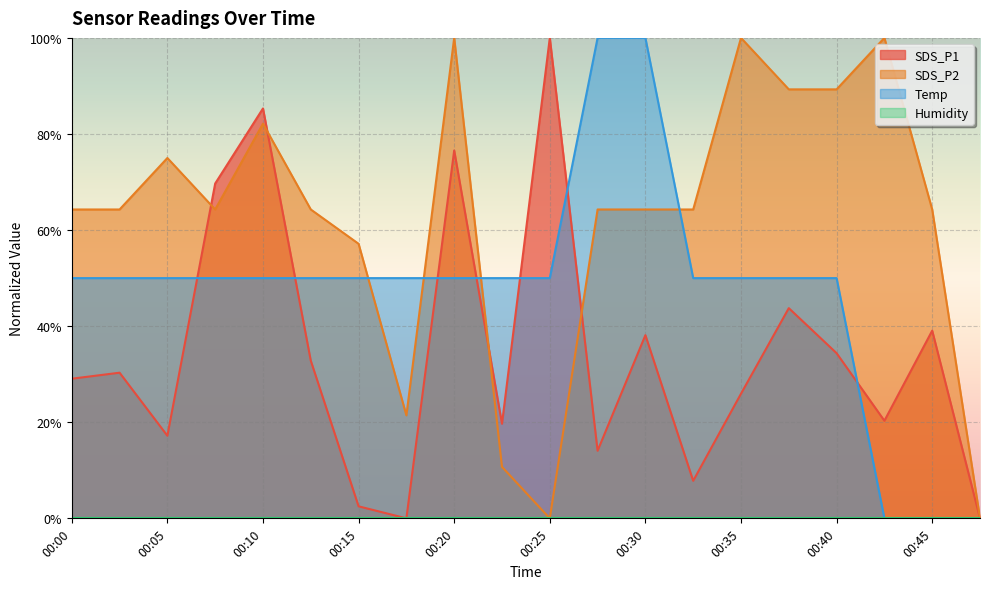

Reading left to right, extract all data points from this chart.

SDS_P1: 00:00=0.3	00:03=0.3	00:05=0.2	00:08=0.7	00:10=0.9	00:13=0.3	00:15=0.0	00:18=0.0	00:20=0.8	00:23=0.2	00:25=1.0	00:27=0.1	00:30=0.4	00:32=0.1	00:35=0.3	00:37=0.4	00:40=0.3	00:42=0.2	00:45=0.4	00:48=0.0
SDS_P2: 00:00=0.6	00:03=0.6	00:05=0.7	00:08=0.6	00:10=0.8	00:13=0.6	00:15=0.6	00:18=0.2	00:20=1.0	00:23=0.1	00:25=0.0	00:27=0.6	00:30=0.6	00:32=0.6	00:35=1.0	00:37=0.9	00:40=0.9	00:42=1.0	00:45=0.6	00:48=0.0
Temp: 00:00=0.5	00:03=0.5	00:05=0.5	00:08=0.5	00:10=0.5	00:13=0.5	00:15=0.5	00:18=0.5	00:20=0.5	00:23=0.5	00:25=0.5	00:27=1.0	00:30=1.0	00:32=0.5	00:35=0.5	00:37=0.5	00:40=0.5	00:42=0.0	00:45=0.0	00:48=0.0